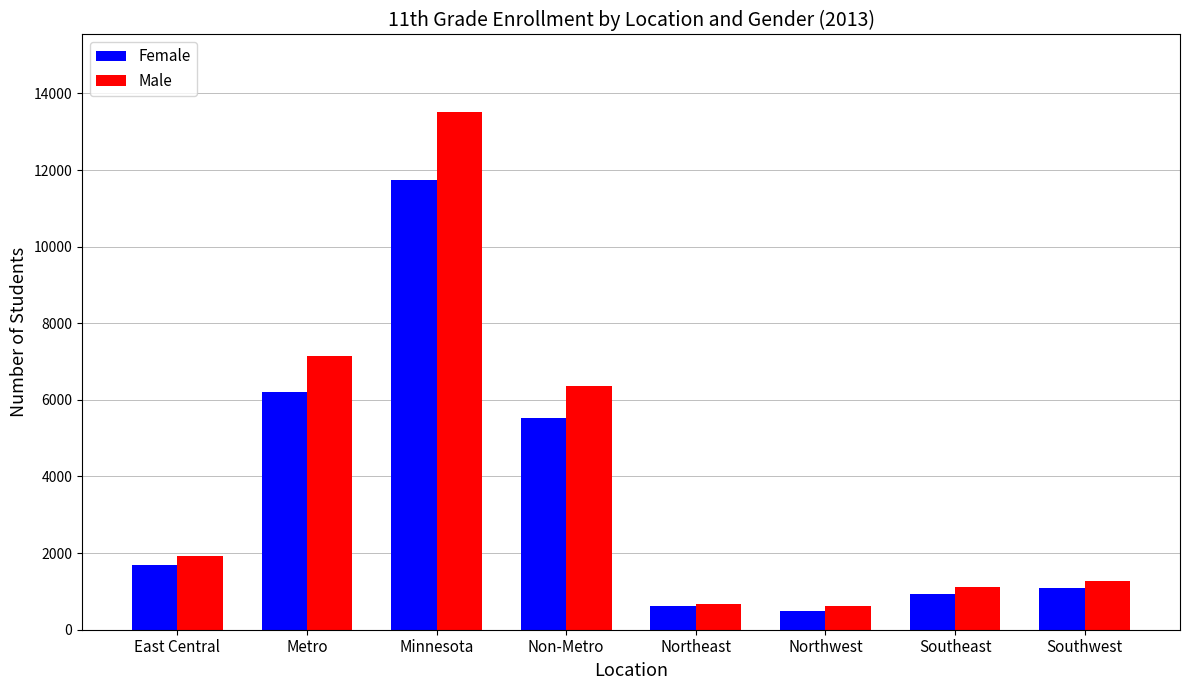

The Female series shows 5517 at Non-Metro. True or false?

True